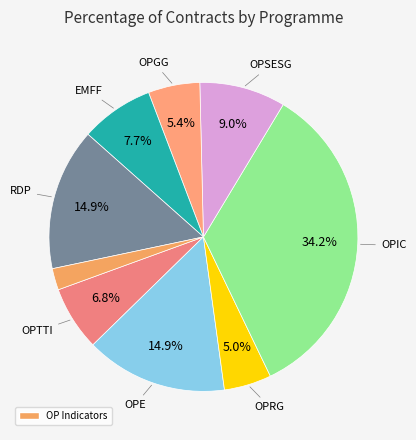

Which category has the biggest portion of the pie?

OPIC